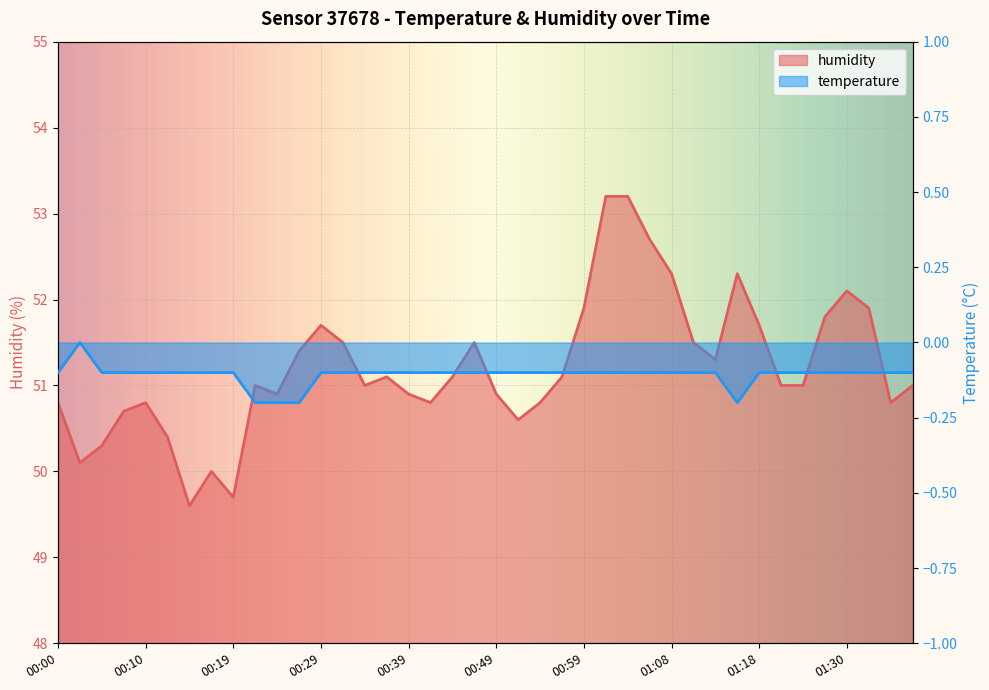

What is the average value of the temperature series?

-0.1